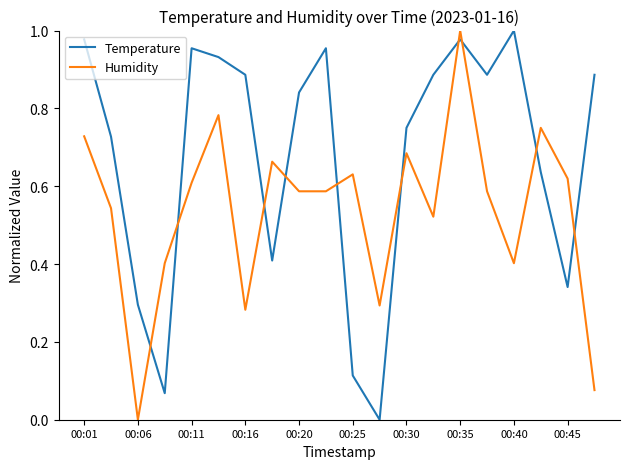

How many categories are shown in the chart?

20